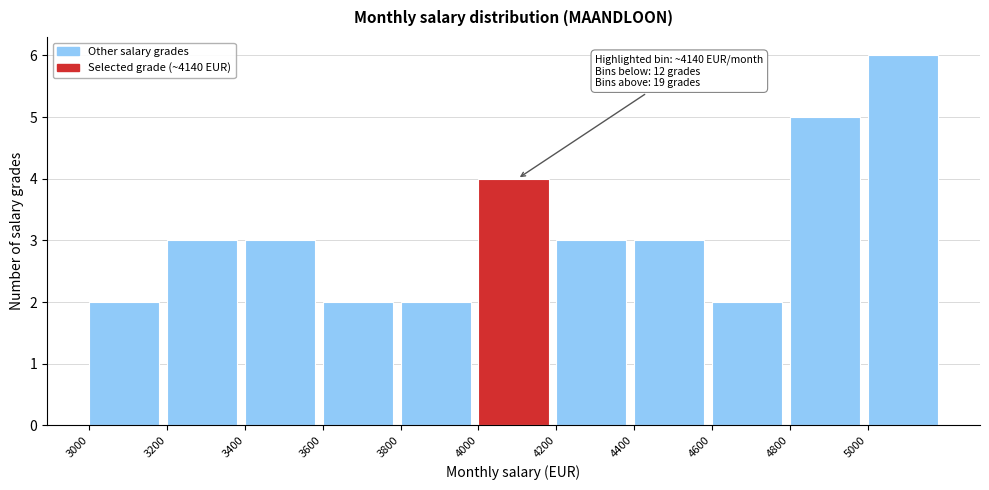

Which range on the x-axis has the tallest bar?

5000 to 5200